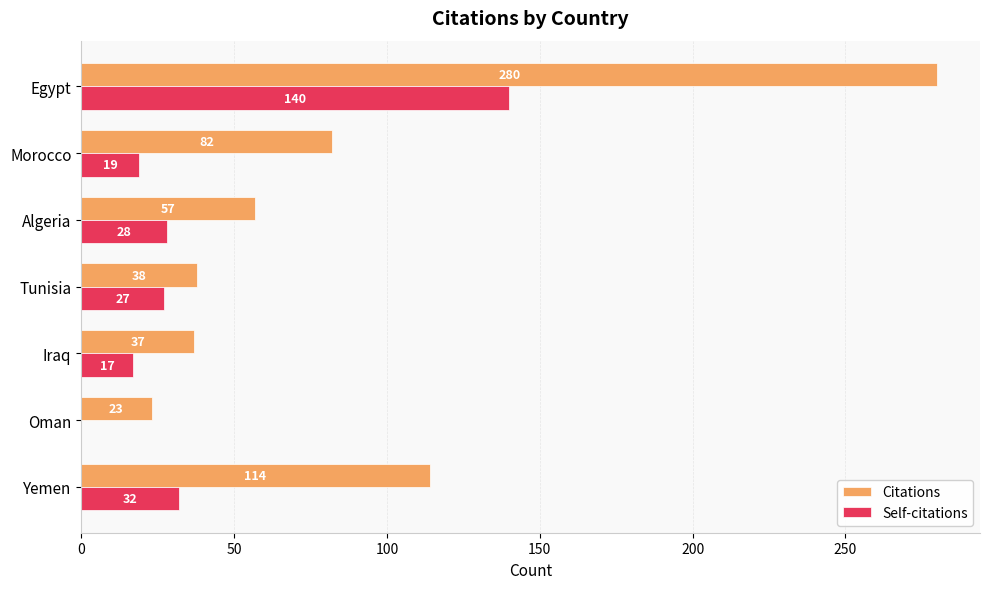

Where is Self-citations nearest to the value 70?

Yemen